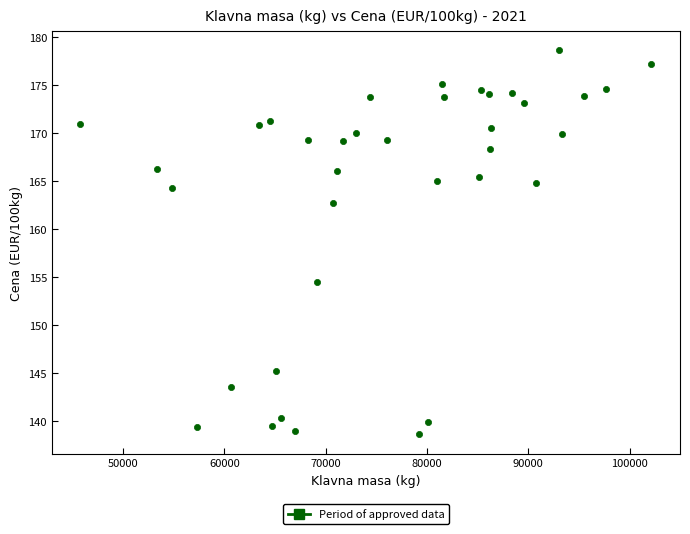

What is the range of X values (max minus min)?

56358.0